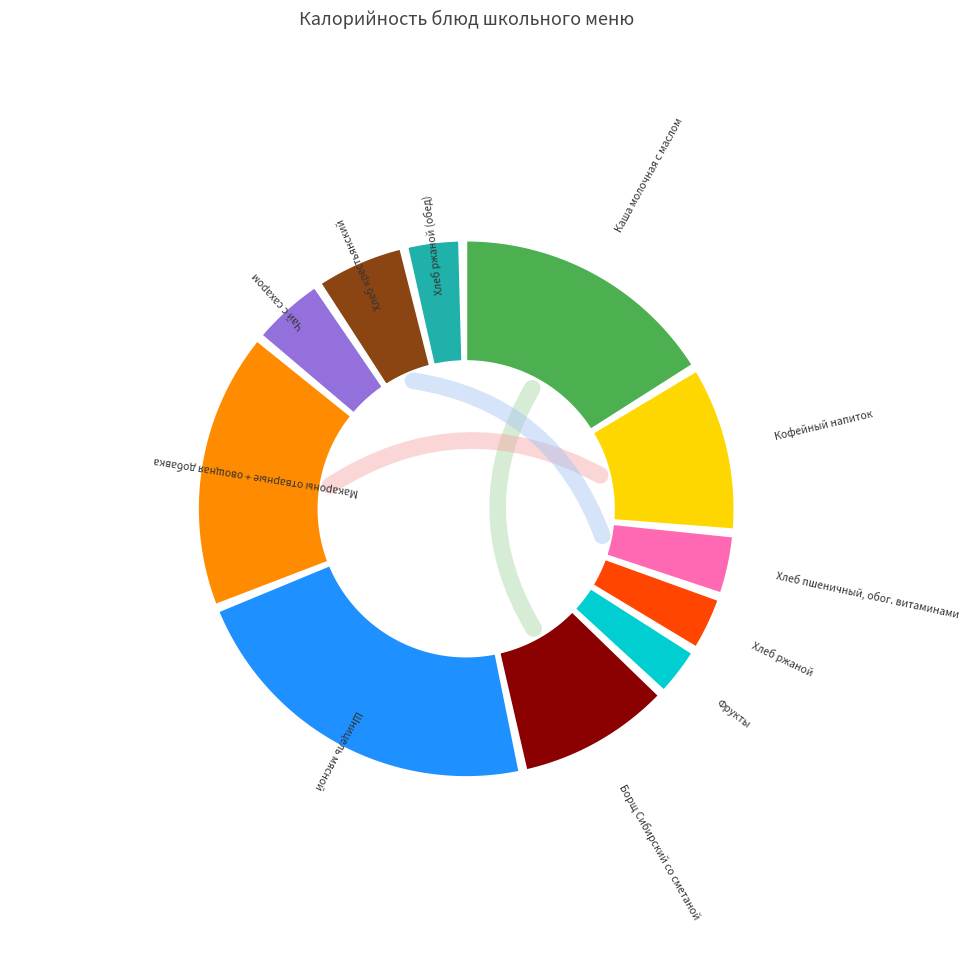

To the nearest percent, what is the combined percentage of Хлеб ржаной (обед) and Кофейный напиток?

14%